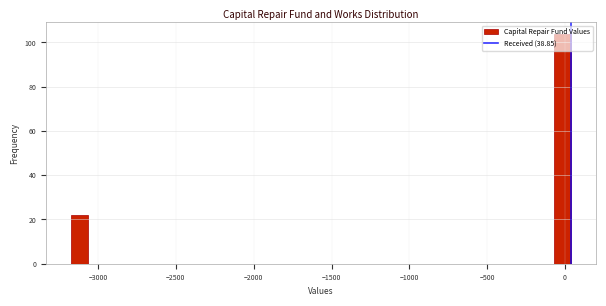

Around what value on the x-axis is the tallest bar? Give the approximate position of its centre, as read against the axis.

0